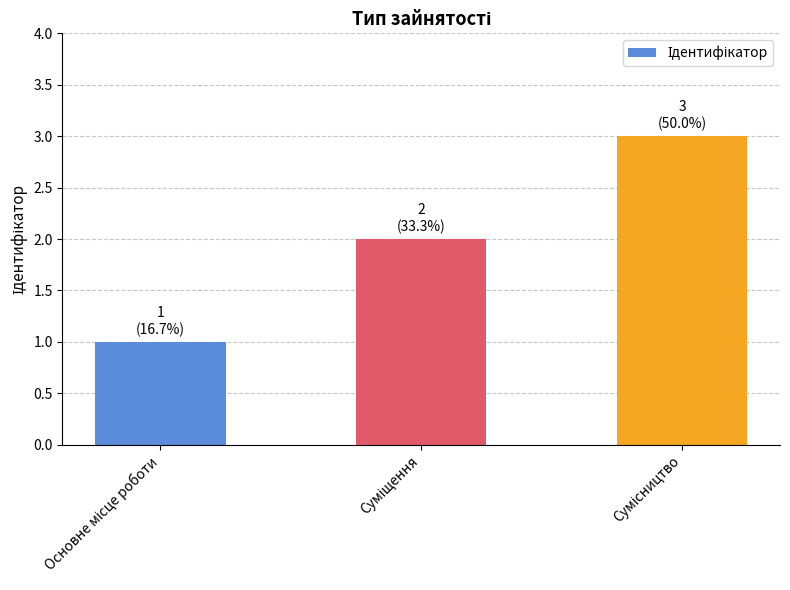

How many data points are less than 2?

1